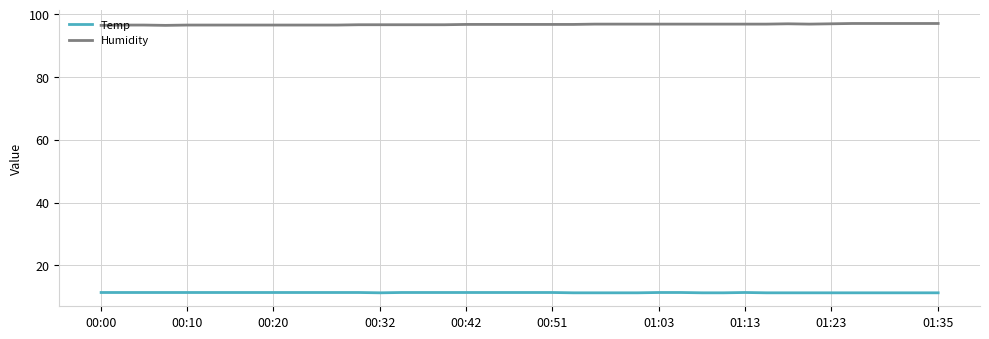

How many lines are shown in the chart?

2